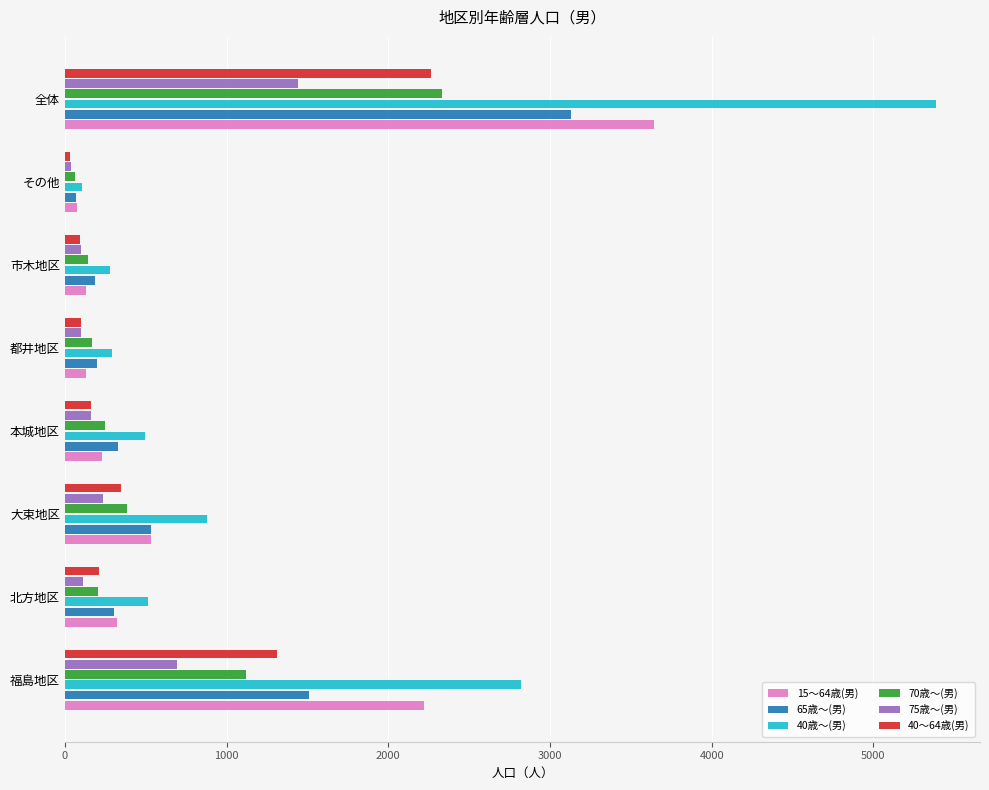

The value of 15～64歳(男) at 都井地区 is 132. True or false?

True